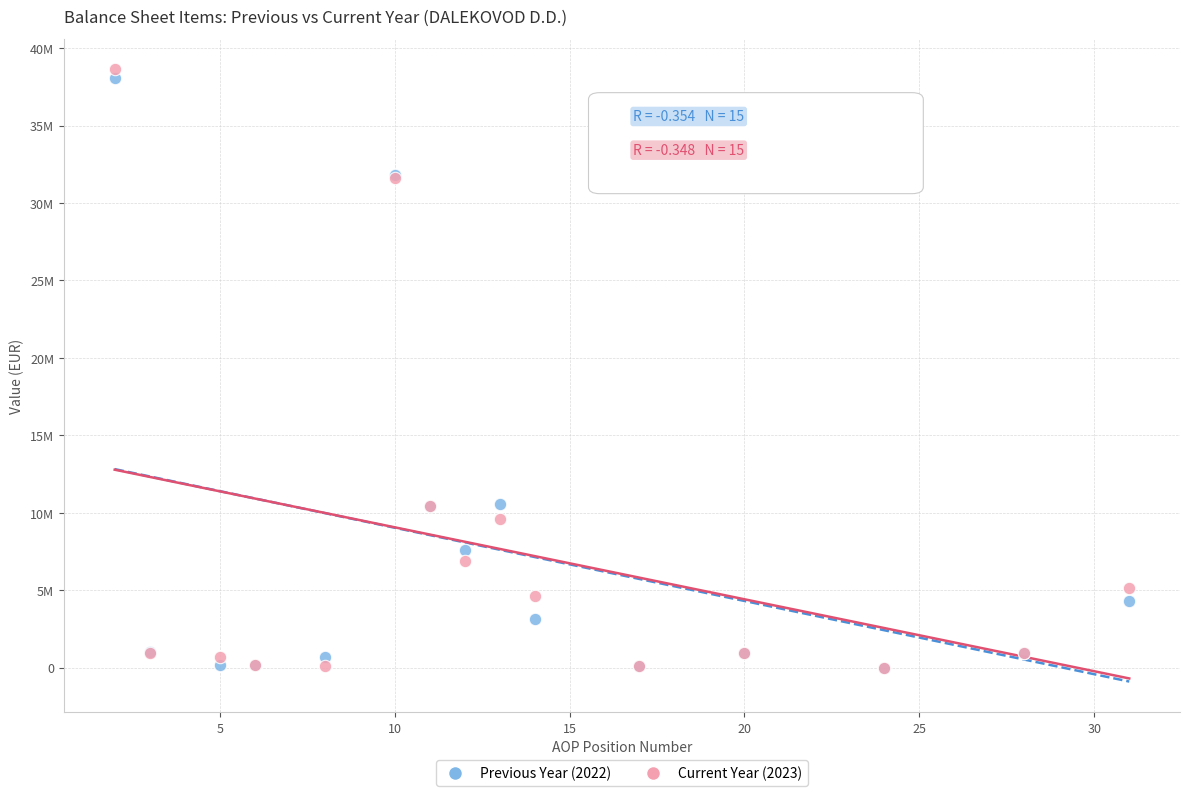

What are all the series names shown in the legend?

Previous Year (2022), Current Year (2023)